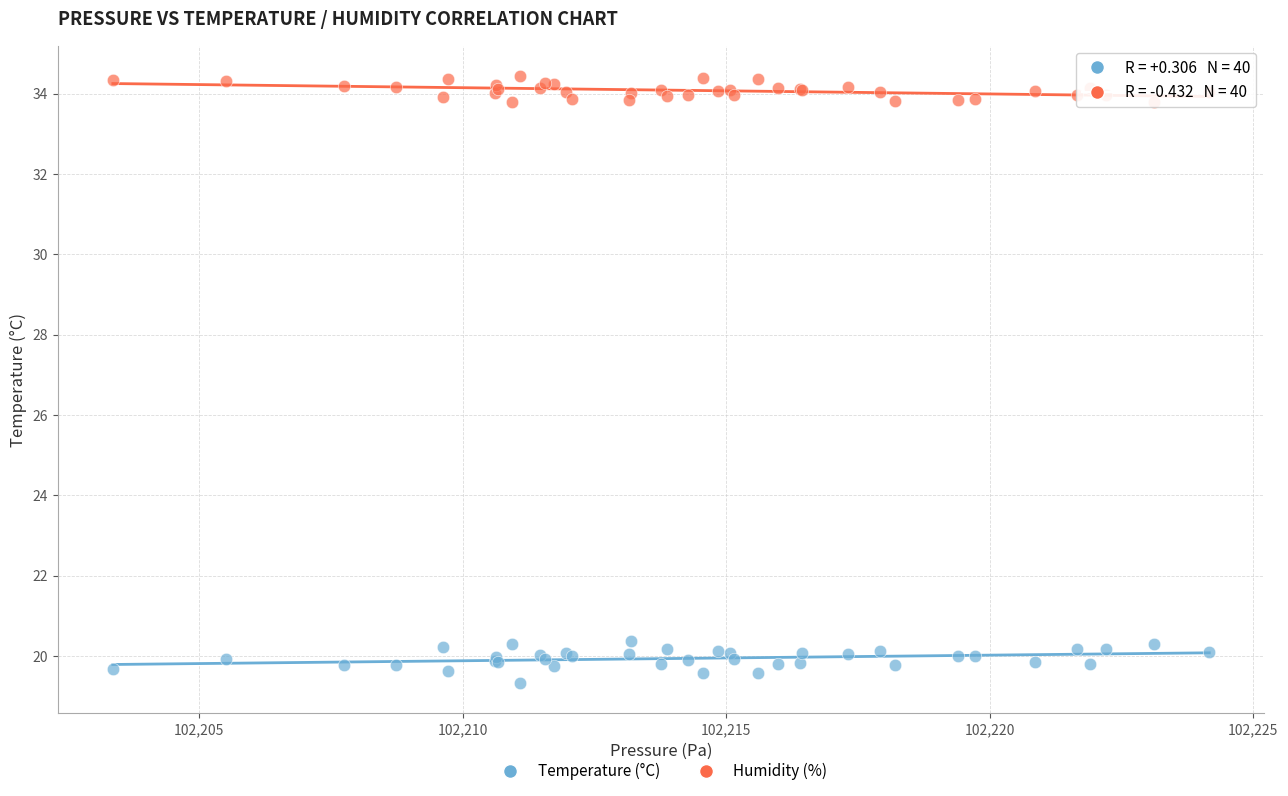

In the Temperature (°C) series, what Y value is closest to 19?

19.3